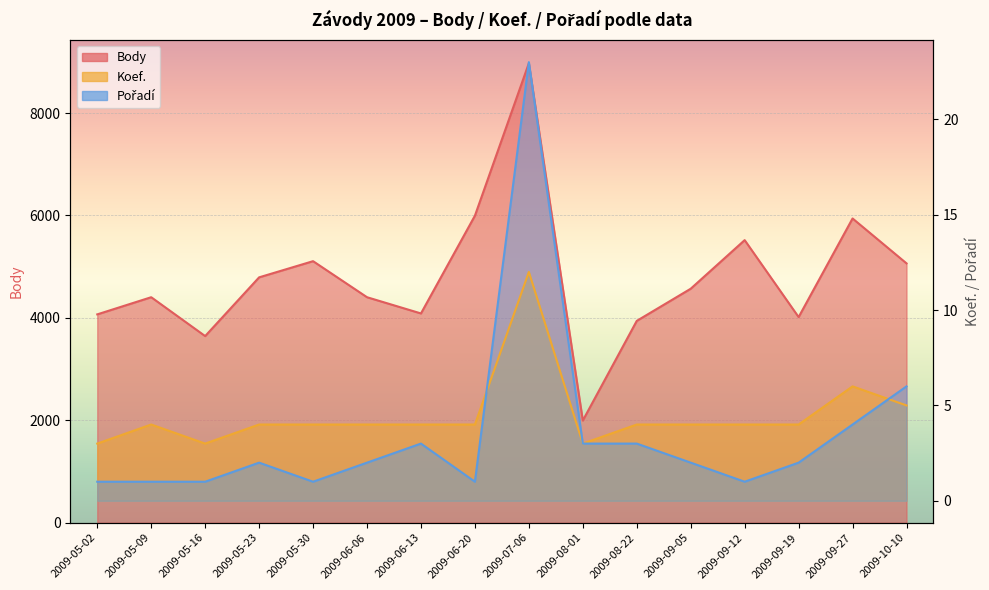

Is it true that Pořadí equals 4 at 2009-08-22?

False